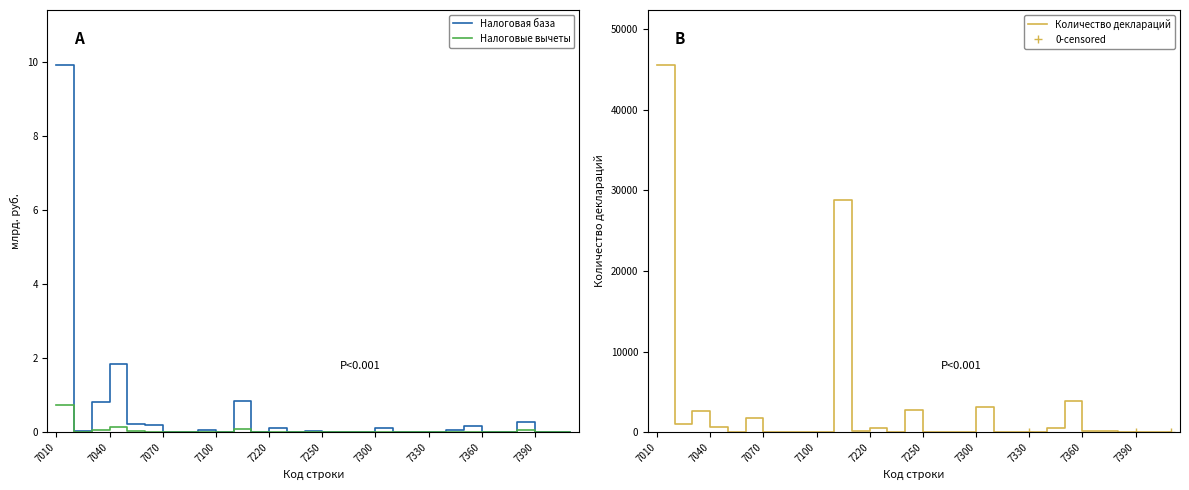

At which category is the sum across all series the highest?

7010